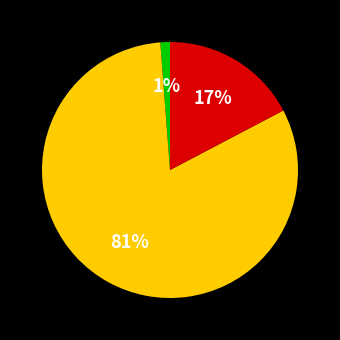

Is there a majority slice in this chart?

Yes